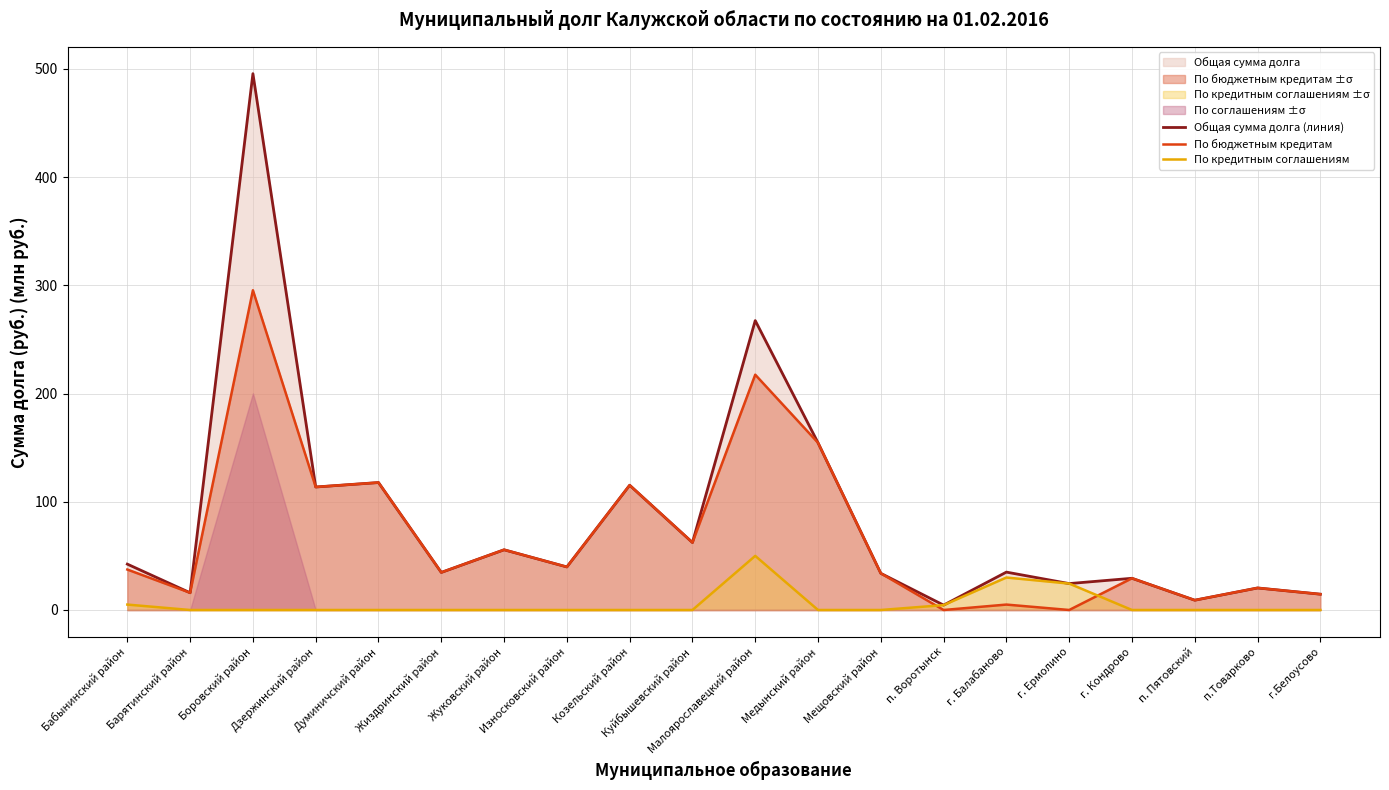

Where does the По бюджетным кредитам series first go above 37?

Бабынинский район